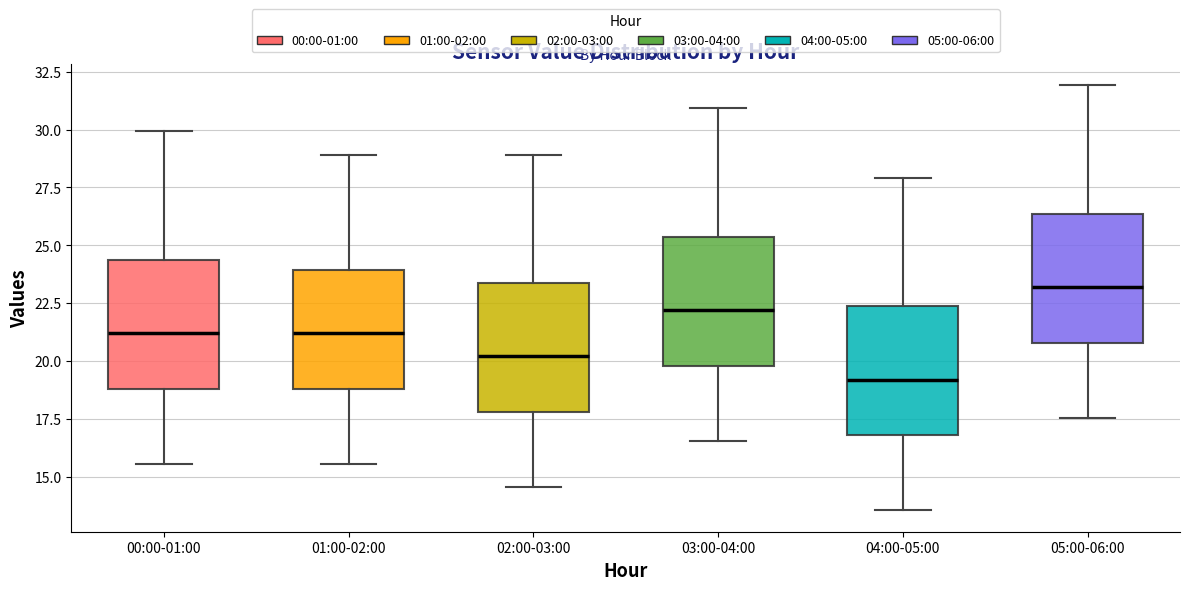

Reading left to right, transcribe this box plot: for each box, give where its median line is, the range the box spans, and where its two whiskers end, as read against the y-axis. The values are not printed on the chart, so give them approximately, as read against the axis.

00:00-01:00: median 21.0, box 19.0 to 24.5, whiskers 15.5 to 30.0
01:00-02:00: median 21.0, box 19.0 to 24.0, whiskers 15.5 to 29.0
02:00-03:00: median 20.0, box 18.0 to 23.5, whiskers 14.5 to 29.0
03:00-04:00: median 22.0, box 20.0 to 25.5, whiskers 16.5 to 31.0
04:00-05:00: median 19.0, box 17.0 to 22.5, whiskers 13.5 to 28.0
05:00-06:00: median 23.0, box 21.0 to 26.5, whiskers 17.5 to 32.0